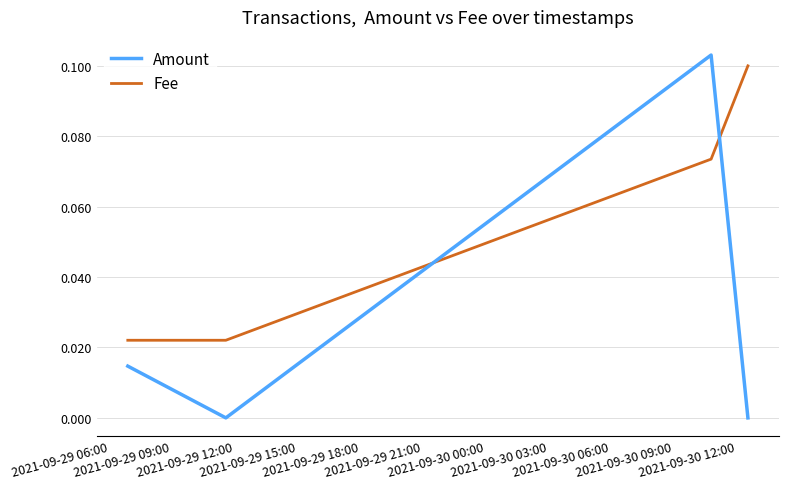

How many lines are shown in the chart?

2